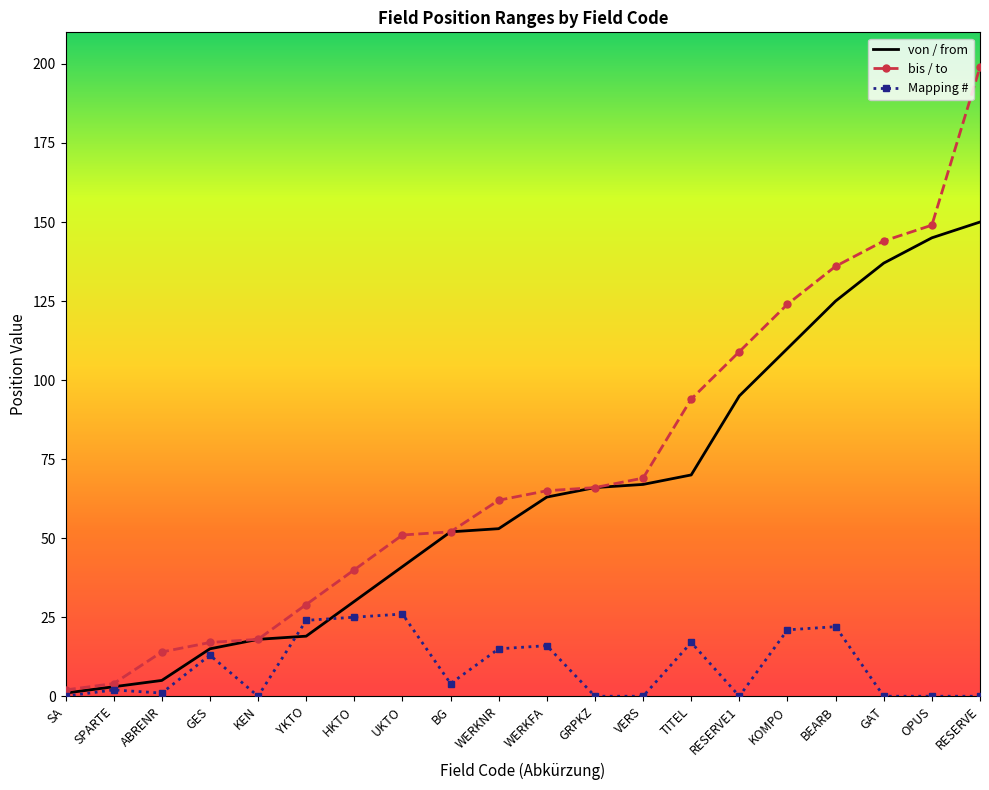

The value of bis / to at KOMPO is 194. True or false?

False